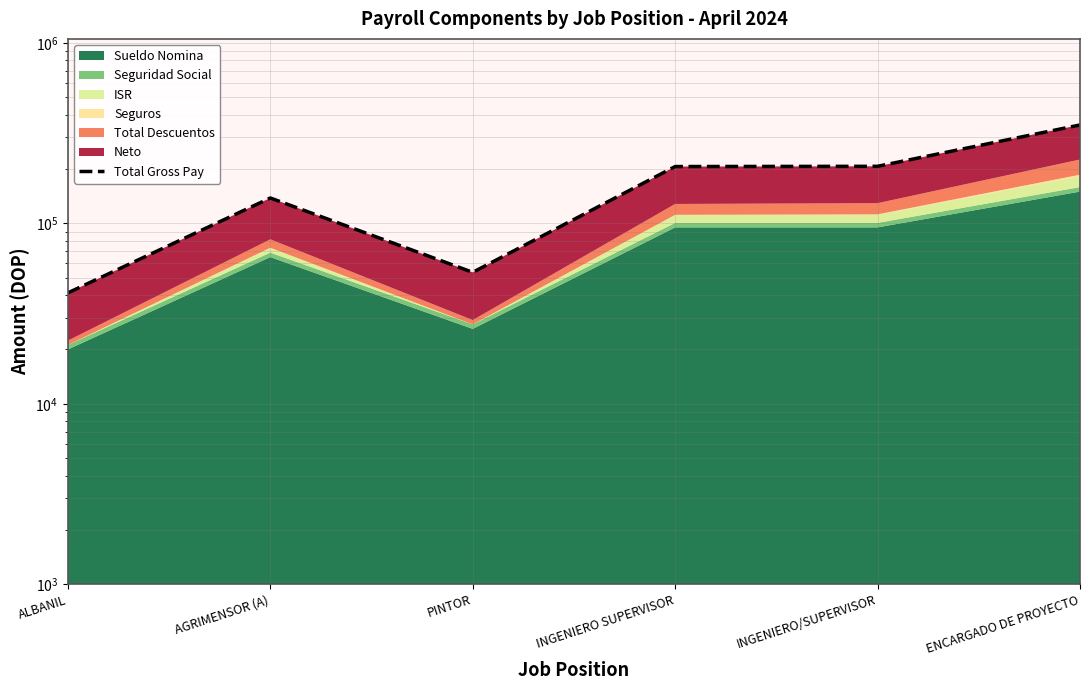

The value at ENCARGADO DE PROYECTO is 185505.7. True or false?

False